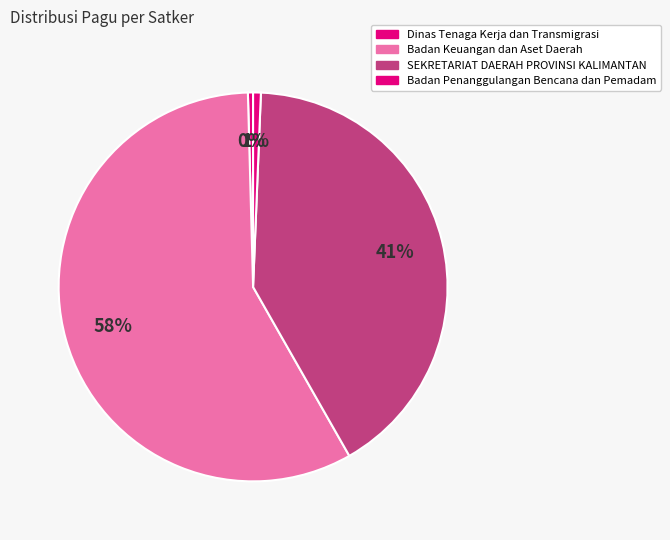

How many slices are in this pie chart?

4